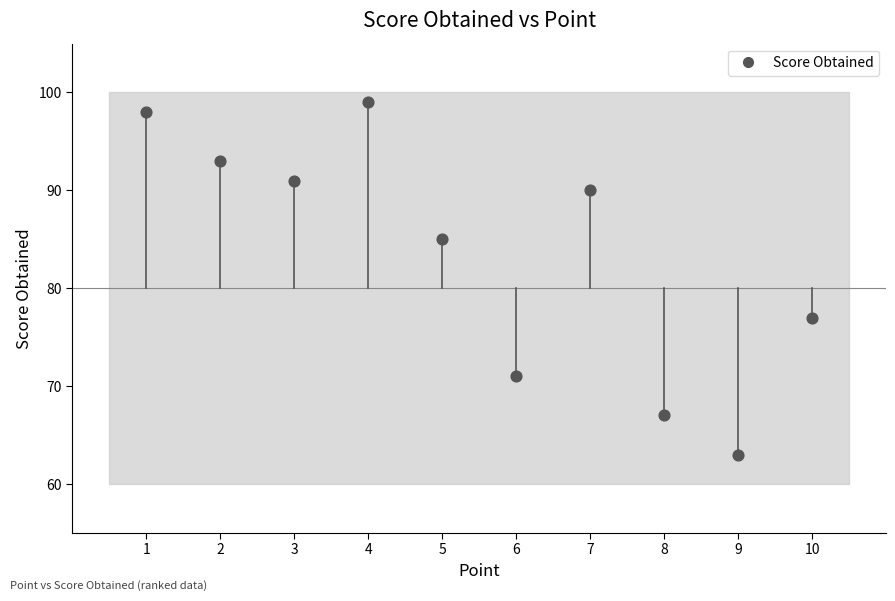

What is the average X value?

6